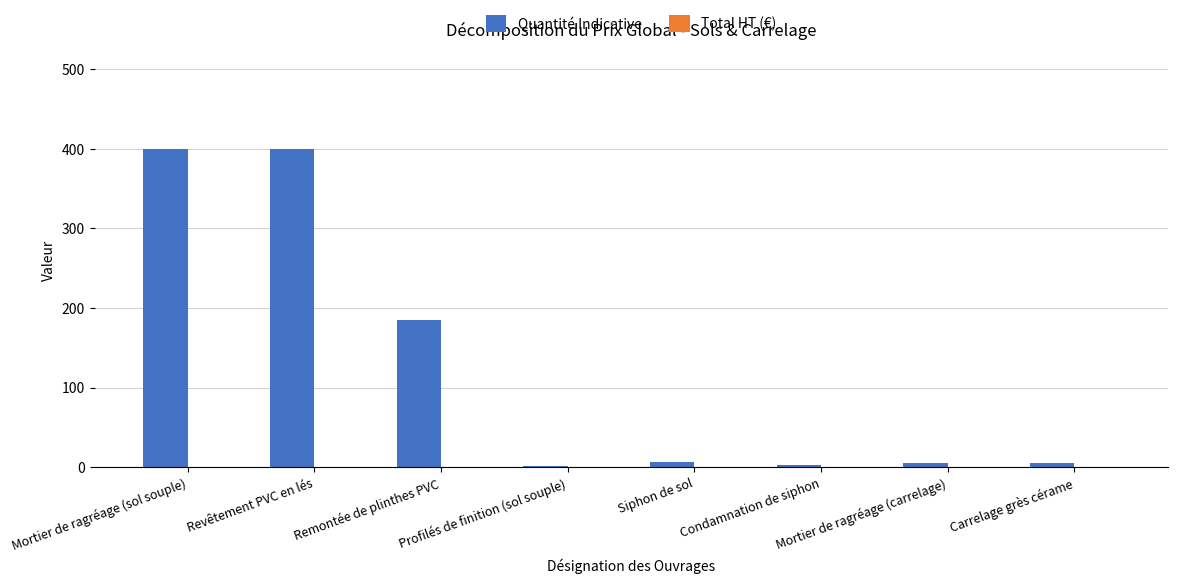

What is the sum of all values?

1005